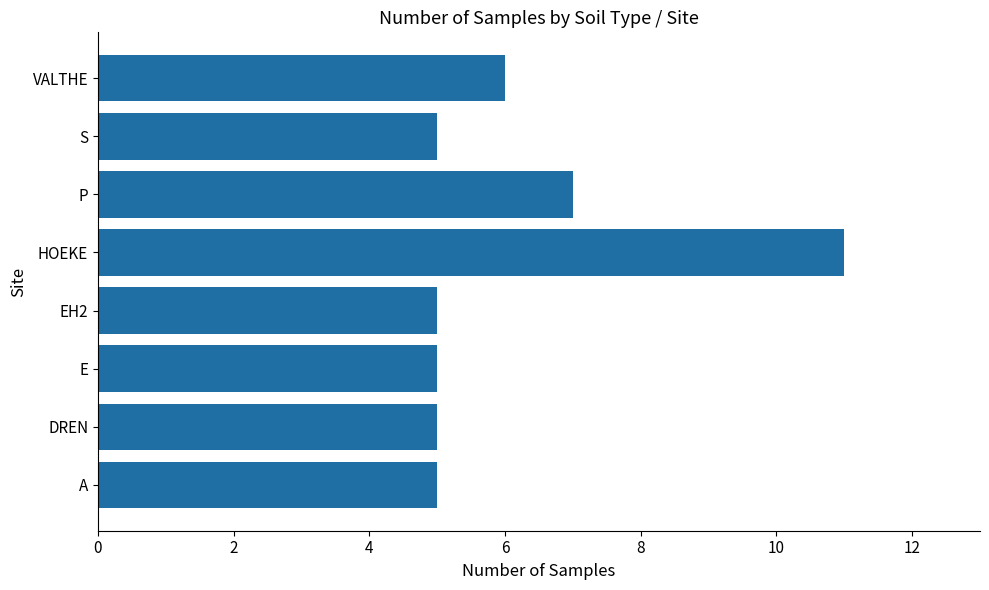

What is the difference between the values at DREN and HOEKE?

6